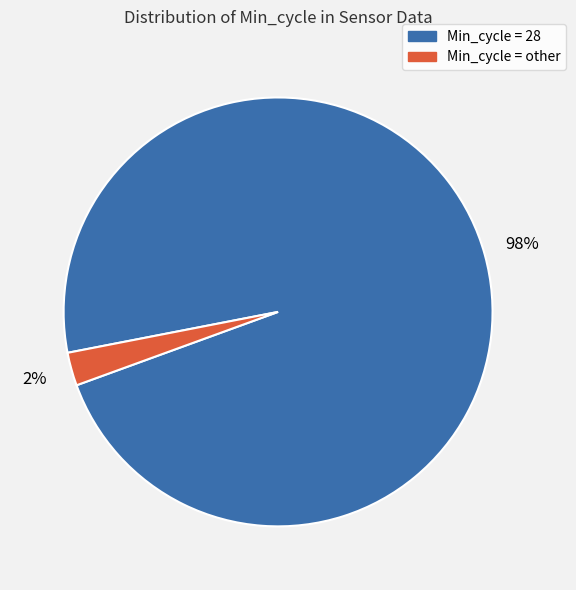

To the nearest percent, what is the average slice percentage?

50%